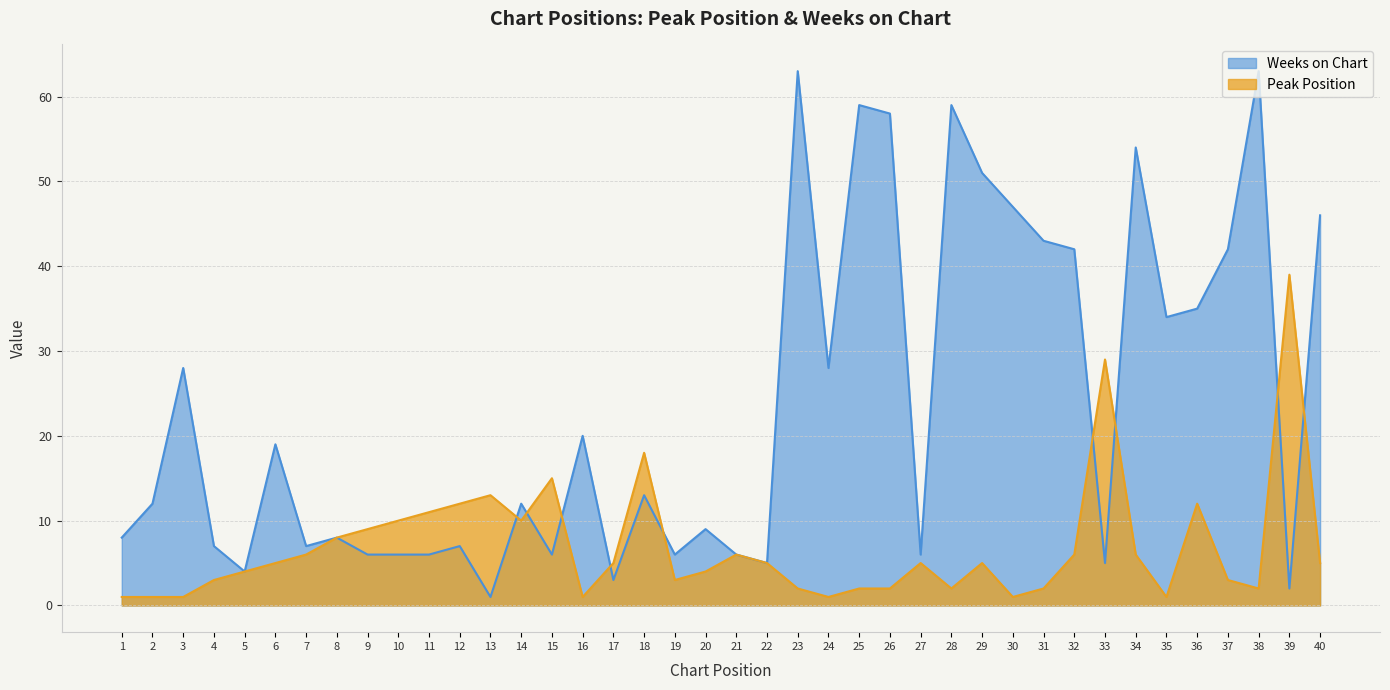

Where is Weeks on Chart nearest to the value 32?

35